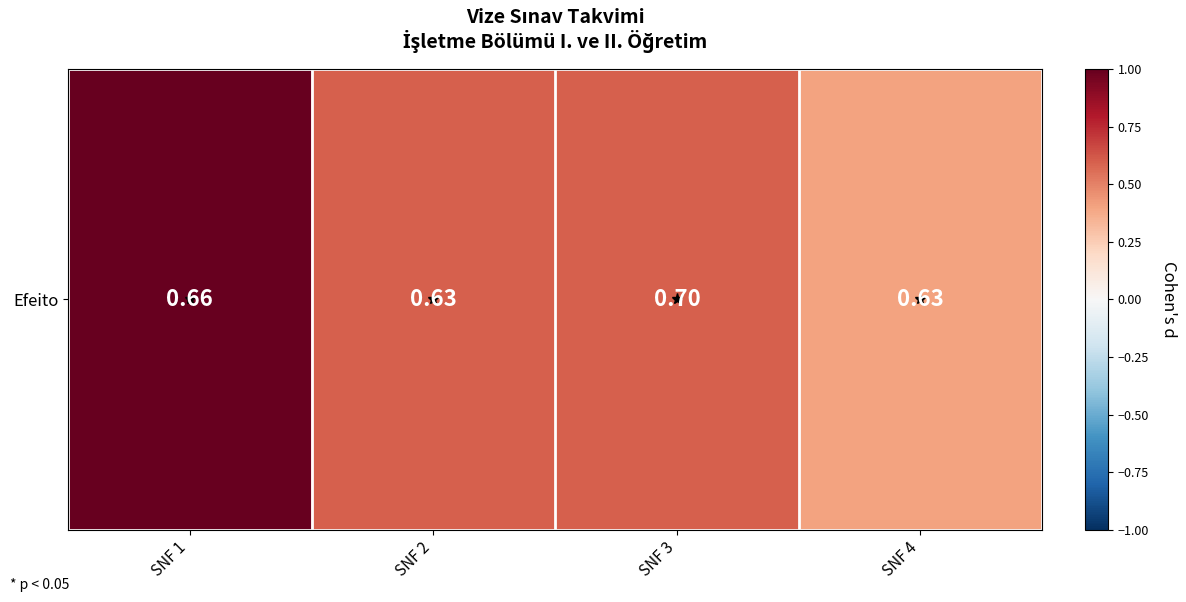

True or false: the data shows 0.6 at SNF 2.

True